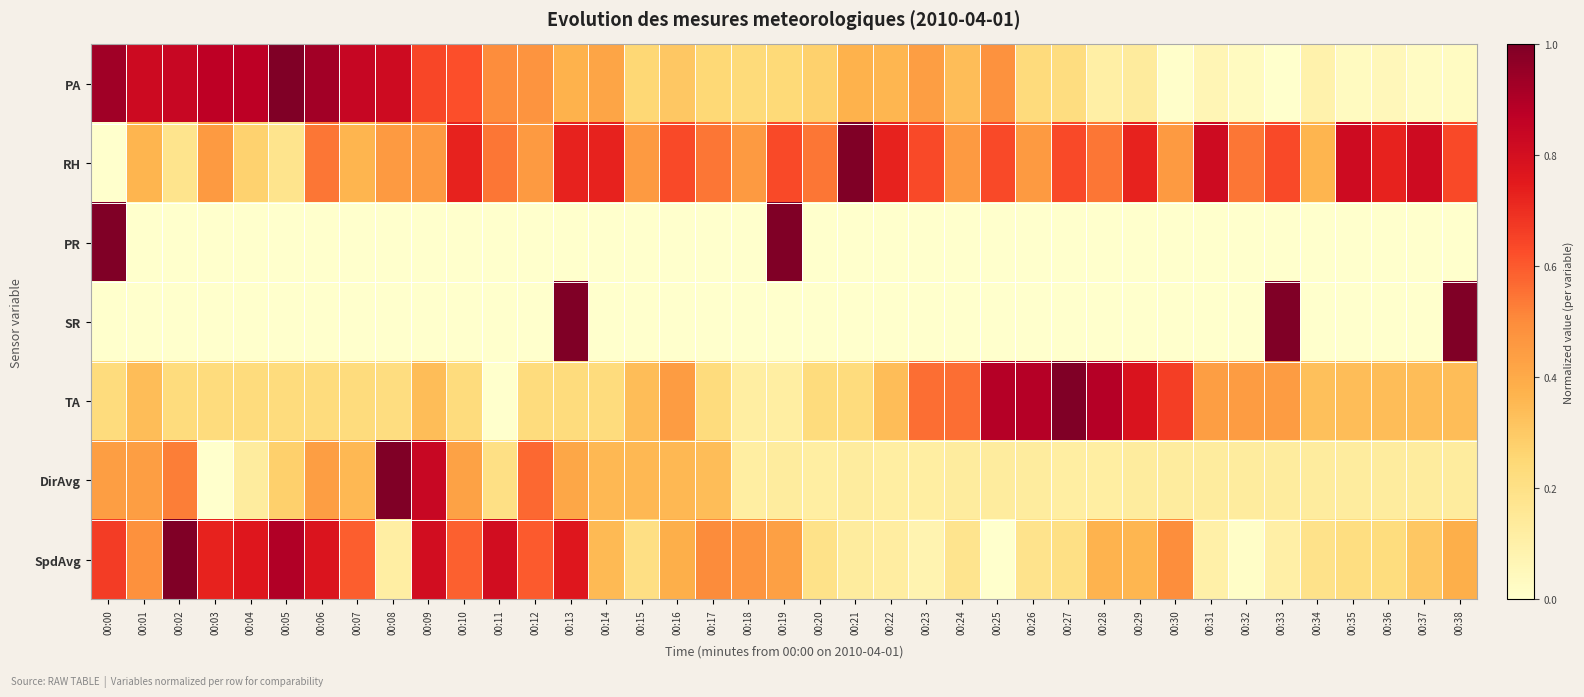

Reading left to right, extract all data points from this chart.

PA: 00:00=0.9	00:01=0.8	00:02=0.8	00:03=0.9	00:04=0.9	00:05=1.0	00:06=0.9	00:07=0.8	00:08=0.8	00:09=0.6	00:10=0.6	00:11=0.5	00:12=0.5	00:13=0.4	00:14=0.4	00:15=0.3	00:16=0.3	00:17=0.2	00:18=0.2	00:19=0.2	00:20=0.3	00:21=0.4	00:22=0.4	00:23=0.4	00:24=0.3	00:25=0.5	00:26=0.2	00:27=0.2	00:28=0.1	00:29=0.1	00:30=0.0	00:31=0.1	00:32=0.0	00:33=0.0	00:34=0.1	00:35=0.0	00:36=0.1	00:37=0.0	00:38=0.0
RH: 00:00=0.0	00:01=0.4	00:02=0.2	00:03=0.5	00:04=0.3	00:05=0.2	00:06=0.5	00:07=0.4	00:08=0.5	00:09=0.5	00:10=0.7	00:11=0.5	00:12=0.5	00:13=0.7	00:14=0.7	00:15=0.5	00:16=0.6	00:17=0.5	00:18=0.5	00:19=0.6	00:20=0.5	00:21=1.0	00:22=0.7	00:23=0.6	00:24=0.5	00:25=0.6	00:26=0.5	00:27=0.6	00:28=0.5	00:29=0.7	00:30=0.5	00:31=0.8	00:32=0.5	00:33=0.6	00:34=0.4	00:35=0.8	00:36=0.7	00:37=0.8	00:38=0.6
PR: 00:00=1.0	00:01=0.0	00:02=0.0	00:03=0.0	00:04=0.0	00:05=0.0	00:06=0.0	00:07=0.0	00:08=0.0	00:09=0.0	00:10=0.0	00:11=0.0	00:12=0.0	00:13=0.0	00:14=0.0	00:15=0.0	00:16=0.0	00:17=0.0	00:18=0.0	00:19=1.0	00:20=0.0	00:21=0.0	00:22=0.0	00:23=0.0	00:24=0.0	00:25=0.0	00:26=0.0	00:27=0.0	00:28=0.0	00:29=0.0	00:30=0.0	00:31=0.0	00:32=0.0	00:33=0.0	00:34=0.0	00:35=0.0	00:36=0.0	00:37=0.0	00:38=0.0
SR: 00:00=0.0	00:01=0.0	00:02=0.0	00:03=0.0	00:04=0.0	00:05=0.0	00:06=0.0	00:07=0.0	00:08=0.0	00:09=0.0	00:10=0.0	00:11=0.0	00:12=0.0	00:13=1.0	00:14=0.0	00:15=0.0	00:16=0.0	00:17=0.0	00:18=0.0	00:19=0.0	00:20=0.0	00:21=0.0	00:22=0.0	00:23=0.0	00:24=0.0	00:25=0.0	00:26=0.0	00:27=0.0	00:28=0.0	00:29=0.0	00:30=0.0	00:31=0.0	00:32=0.0	00:33=1.0	00:34=0.0	00:35=0.0	00:36=0.0	00:37=0.0	00:38=1.0
TA: 00:00=0.2	00:01=0.3	00:02=0.2	00:03=0.2	00:04=0.2	00:05=0.2	00:06=0.2	00:07=0.2	00:08=0.2	00:09=0.3	00:10=0.2	00:11=0.0	00:12=0.2	00:13=0.2	00:14=0.2	00:15=0.3	00:16=0.4	00:17=0.2	00:18=0.1	00:19=0.1	00:20=0.2	00:21=0.2	00:22=0.3	00:23=0.6	00:24=0.6	00:25=0.9	00:26=0.9	00:27=1.0	00:28=0.9	00:29=0.8	00:30=0.7	00:31=0.4	00:32=0.4	00:33=0.4	00:34=0.3	00:35=0.3	00:36=0.3	00:37=0.3	00:38=0.3
DirAvg: 00:00=0.4	00:01=0.4	00:02=0.5	00:03=0.0	00:04=0.1	00:05=0.3	00:06=0.4	00:07=0.4	00:08=1.0	00:09=0.8	00:10=0.4	00:11=0.2	00:12=0.6	00:13=0.4	00:14=0.4	00:15=0.4	00:16=0.4	00:17=0.3	00:18=0.1	00:19=0.1	00:20=0.1	00:21=0.1	00:22=0.1	00:23=0.1	00:24=0.1	00:25=0.1	00:26=0.1	00:27=0.1	00:28=0.1	00:29=0.1	00:30=0.1	00:31=0.1	00:32=0.1	00:33=0.1	00:34=0.1	00:35=0.1	00:36=0.1	00:37=0.1	00:38=0.1
SpdAvg: 00:00=0.7	00:01=0.5	00:02=1.0	00:03=0.7	00:04=0.8	00:05=0.9	00:06=0.8	00:07=0.6	00:08=0.1	00:09=0.8	00:10=0.6	00:11=0.8	00:12=0.6	00:13=0.8	00:14=0.3	00:15=0.2	00:16=0.4	00:17=0.5	00:18=0.5	00:19=0.4	00:20=0.2	00:21=0.1	00:22=0.1	00:23=0.1	00:24=0.2	00:25=0.0	00:26=0.2	00:27=0.2	00:28=0.4	00:29=0.4	00:30=0.5	00:31=0.1	00:32=0.0	00:33=0.1	00:34=0.2	00:35=0.2	00:36=0.2	00:37=0.3	00:38=0.4